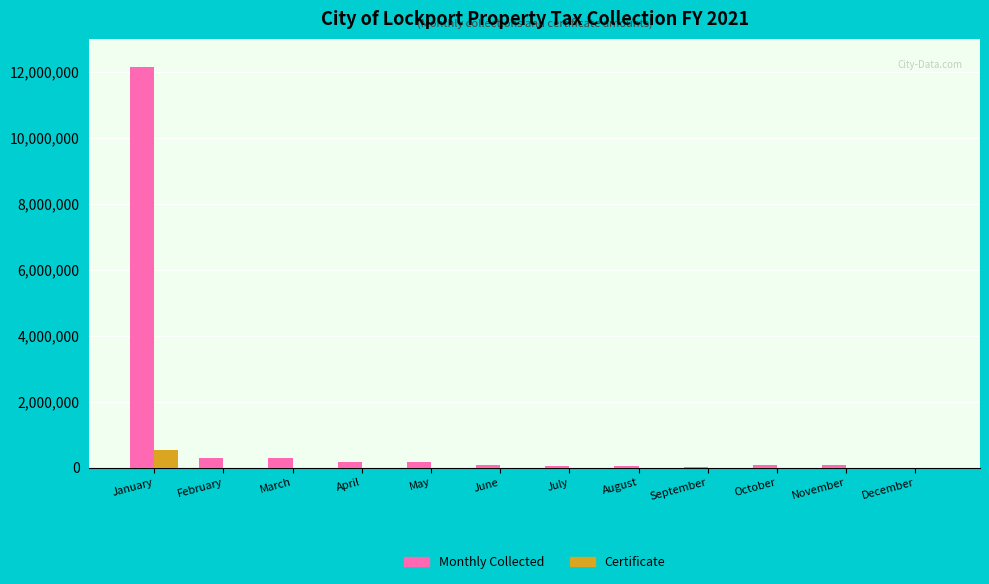

What is the sum of all Certificate values?

530965.1